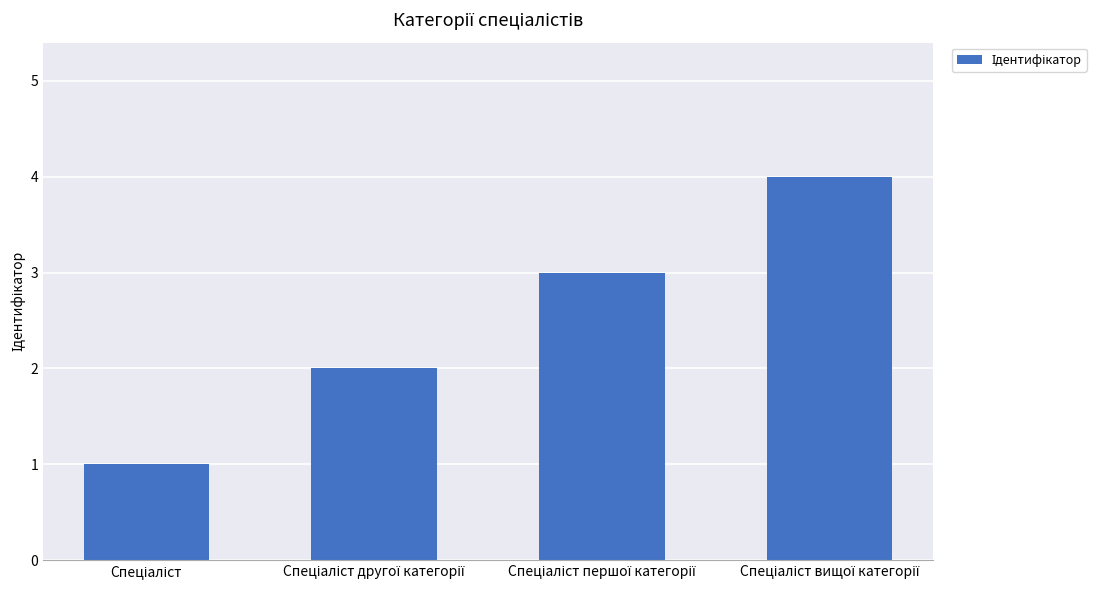

Reading left to right, list all the values displayed in this chart.

1	2	3	4